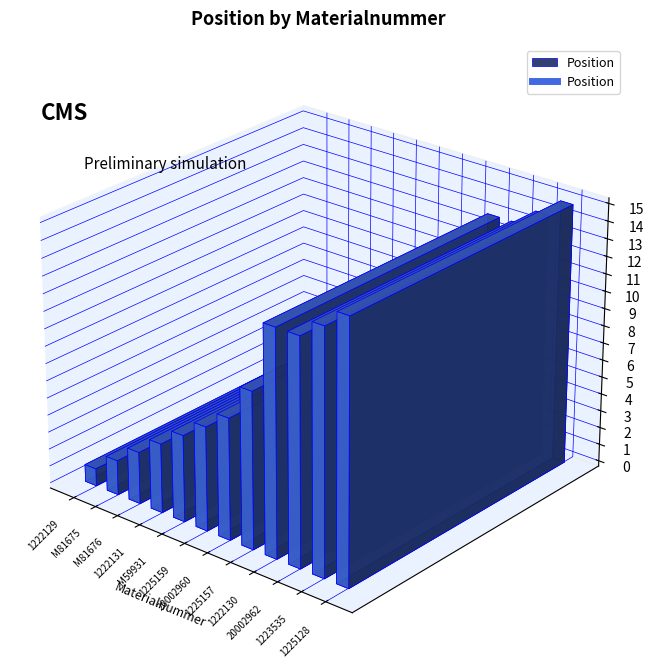

Reading left to right, what are all the values shown in this chart?

1	2	3	4	5	6	7	9	13	13	14	15